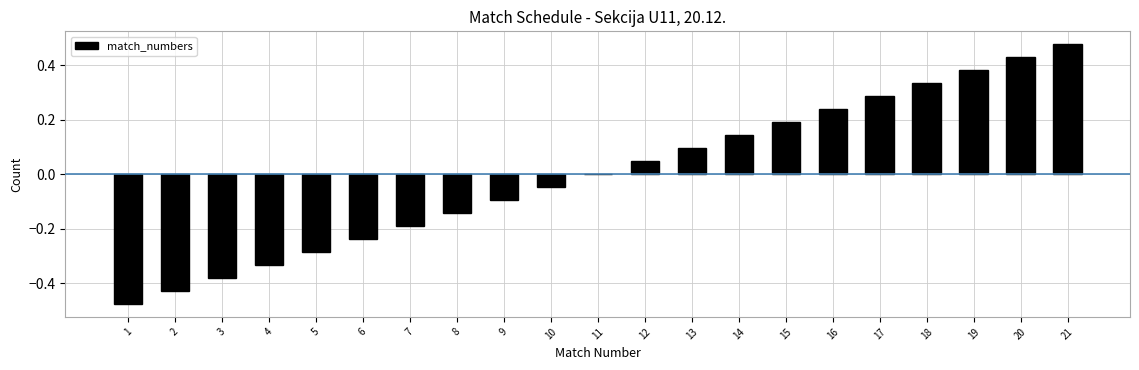

The value at 8 is -0.2. True or false?

False